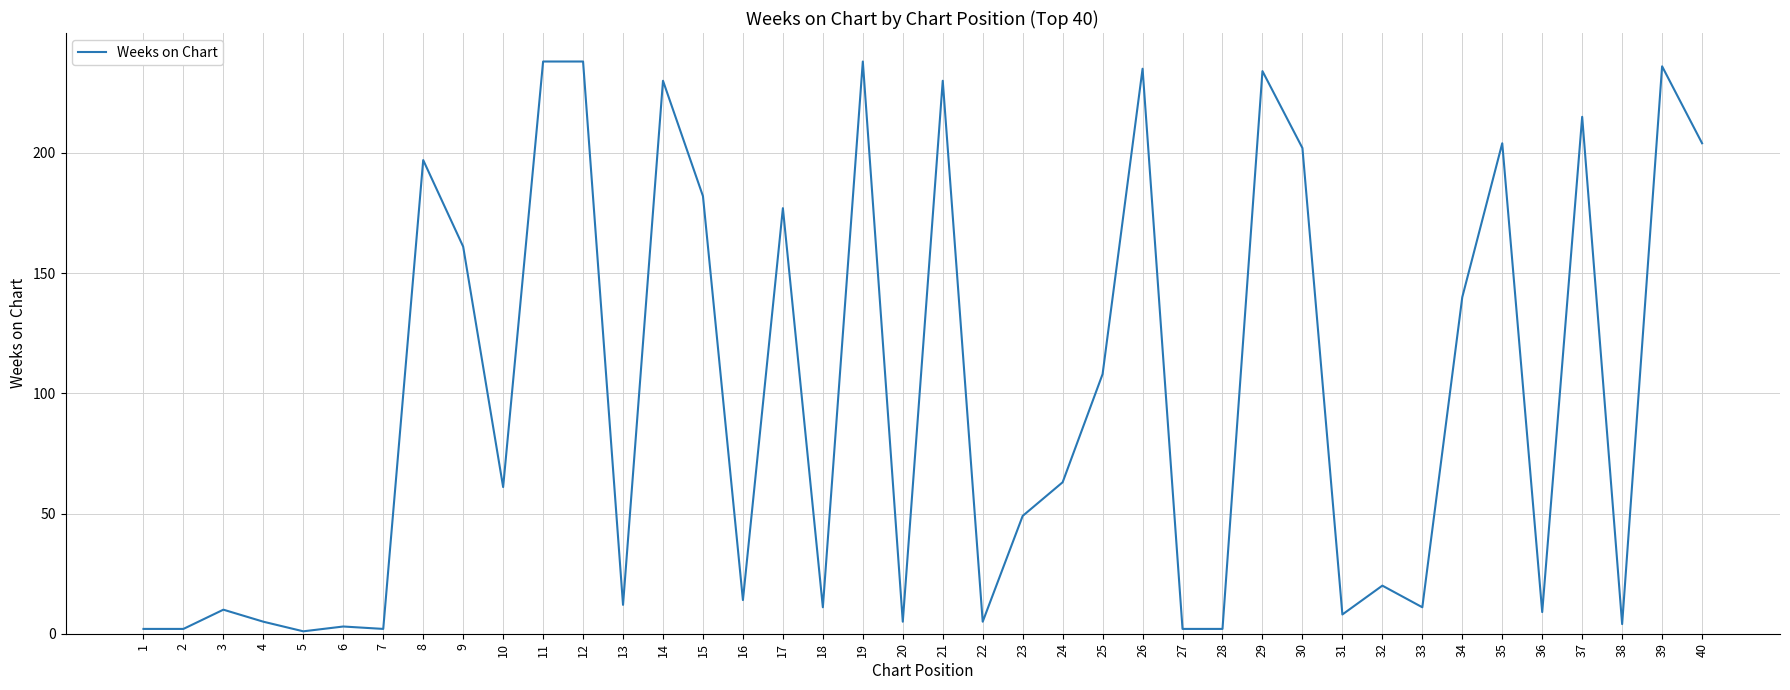

True or false: the data has more than 0 interior local peaks.

True